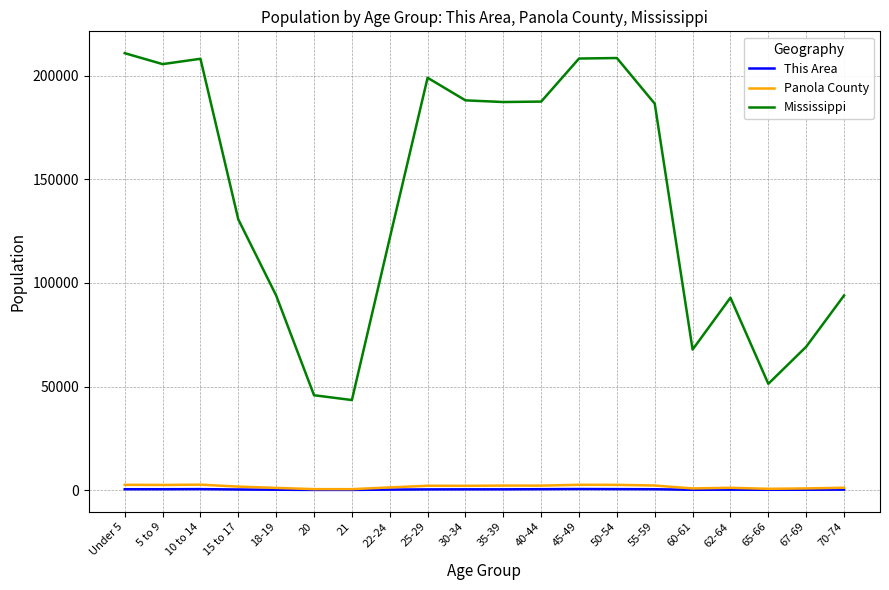

What is the greatest value displayed?

210956